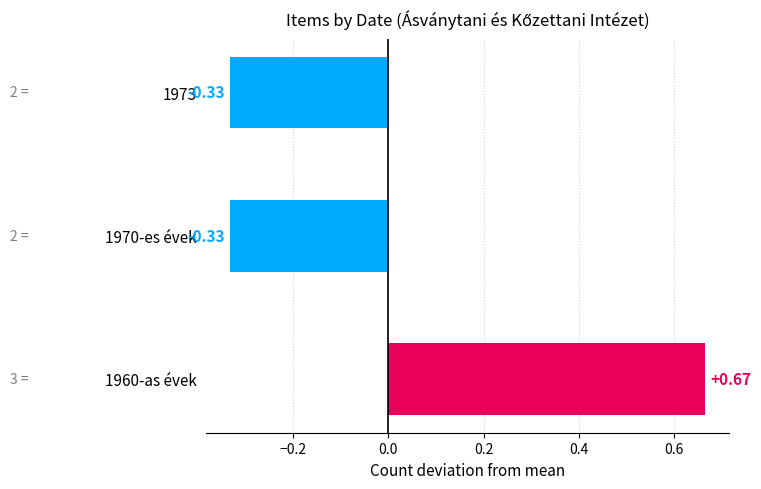

What is the sum of the values at 1970-es évek and 1960-as évek?

0.3